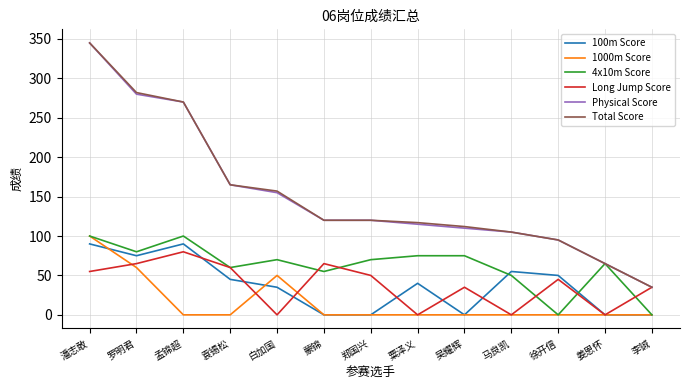

Reading left to right, transcribe all the data shown in this chart.

100m Score: 90	75	90	45	35	0	0	40	0	55	50	0	0
1000m Score: 100	60	0	0	50	0	0	0	0	0	0	0	0
4x10m Score: 100	80	100	60	70	55	70	75	75	50	0	65	0
Long Jump Score: 55	65	80	60	0	65	50	0	35	0	45	0	35
Physical Score: 345	280	270	165	155	120	120	115	110	105	95	65	35
Total Score: 345	282	270	165	157	120	120	117	112	105	95	65	35